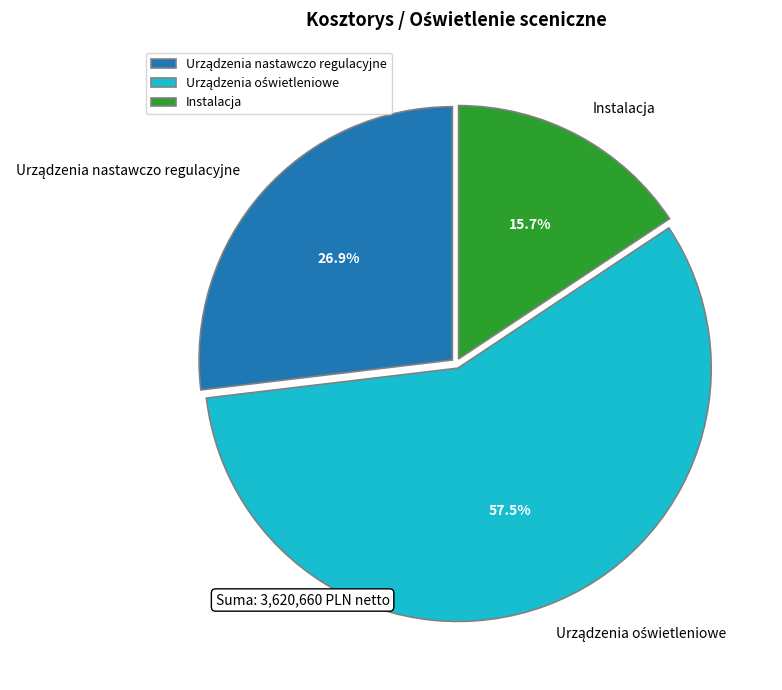

Is there any slice that represents more than half of the pie?

Yes